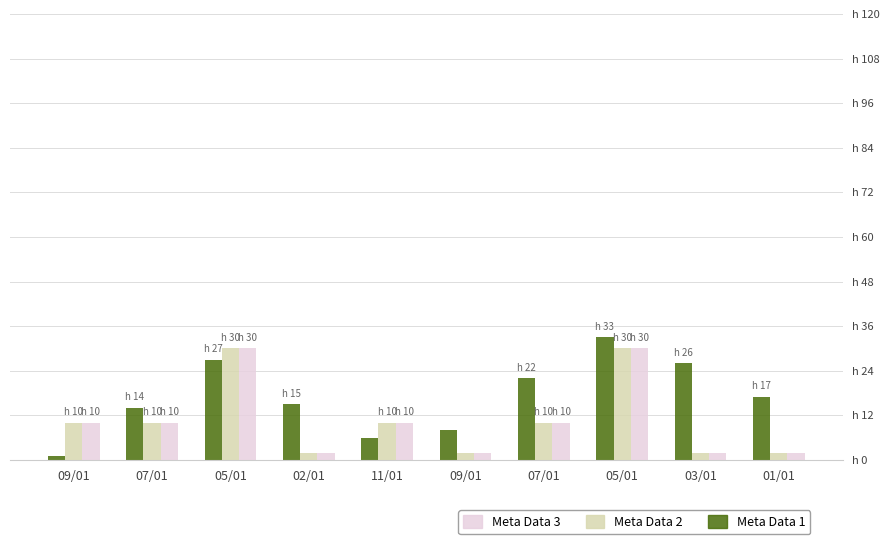

Does the chart contain any negative values?

No